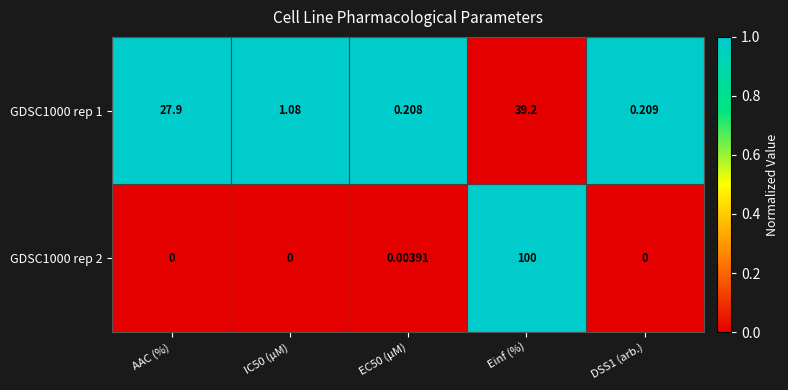

Which category has the highest value in the GDSC1000 rep 2 series?

Einf (%)